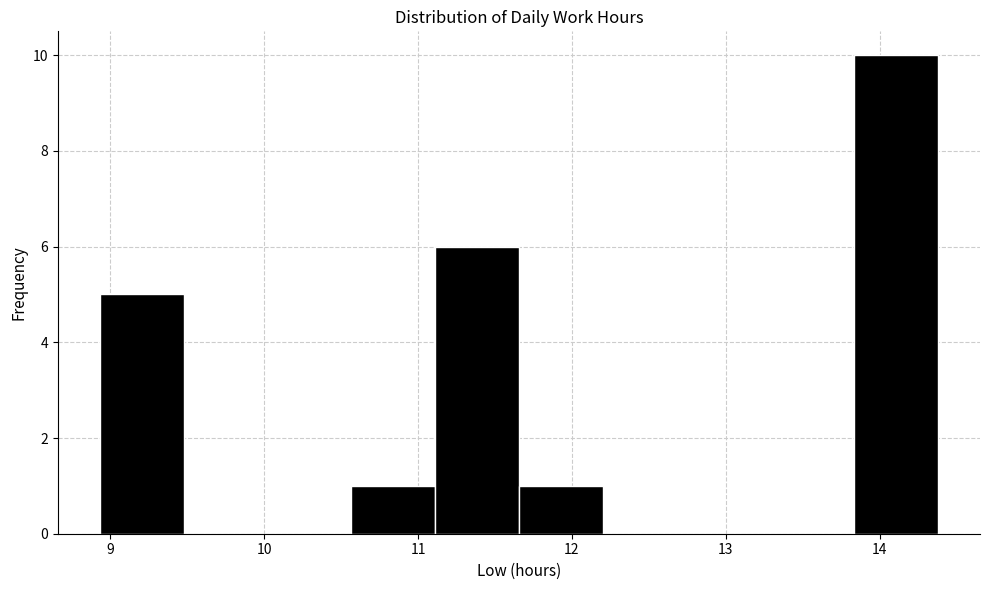

Reading left to right, list every bar in this chart as the range it spans on the x-axis followed by its height. Neither the bar edges nor the heights are printed on the chart, so give them approximately, as read against the axes.

8.9 to 9.5: 5
9.5 to 10.0: 0
10.0 to 10.6: 0
10.6 to 11.1: 1
11.1 to 11.7: 6
11.7 to 12.2: 1
12.2 to 12.7: 0
12.7 to 13.3: 0
13.3 to 13.8: 0
13.8 to 14.4: 10